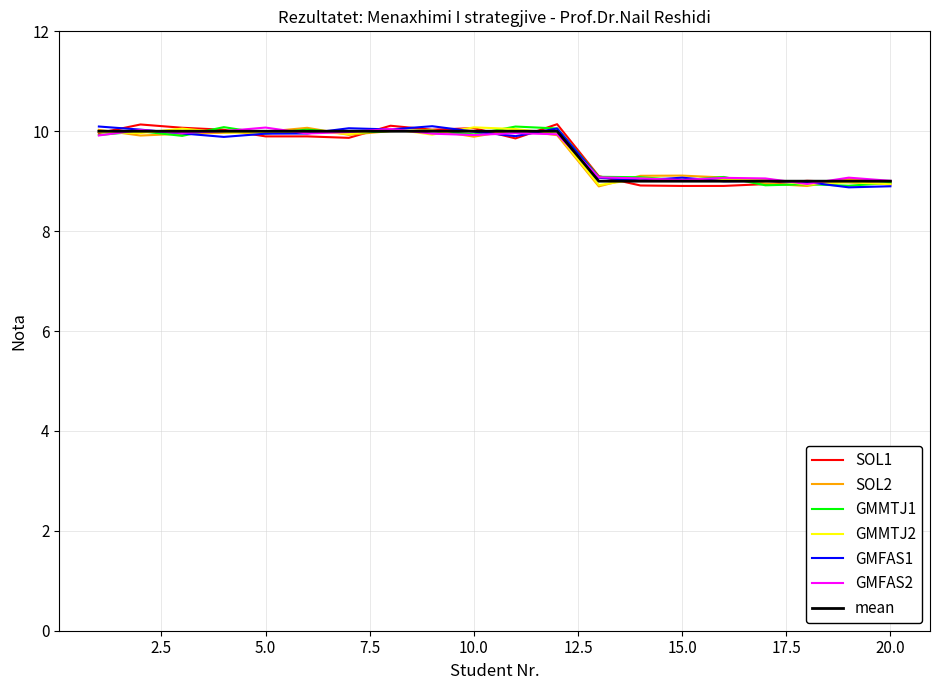

What is the maximum value for mean?

10.0